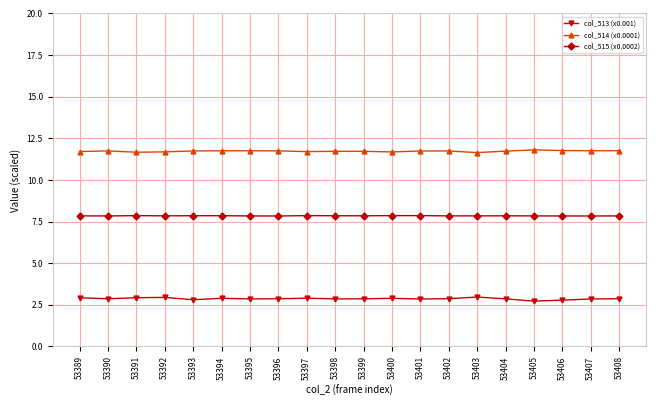

True or false: col_513 (x0.001) and col_514 (x0.0001) intersect in this chart.

False